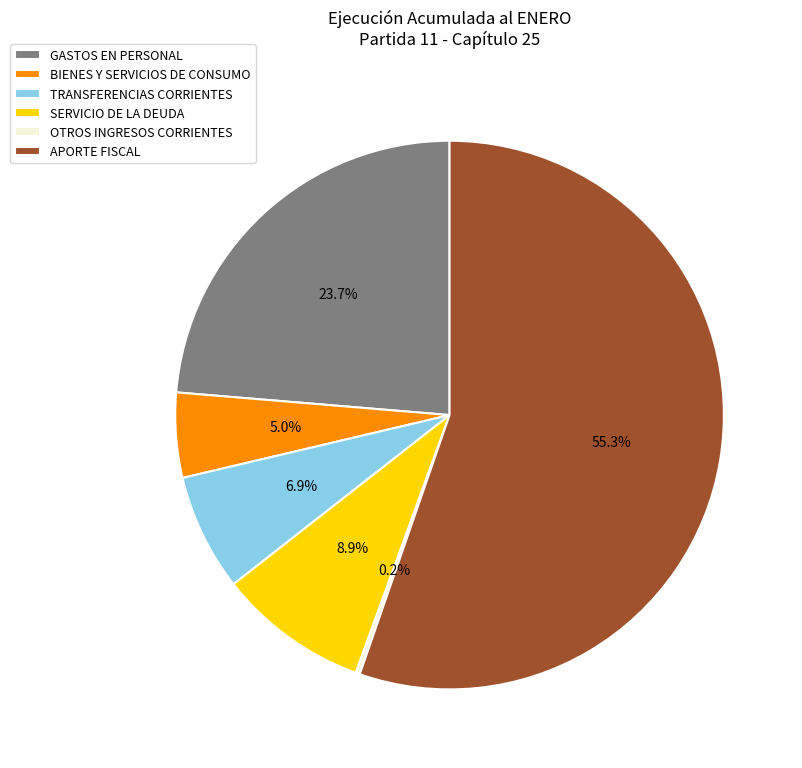

Which slice is the largest?

APORTE FISCAL